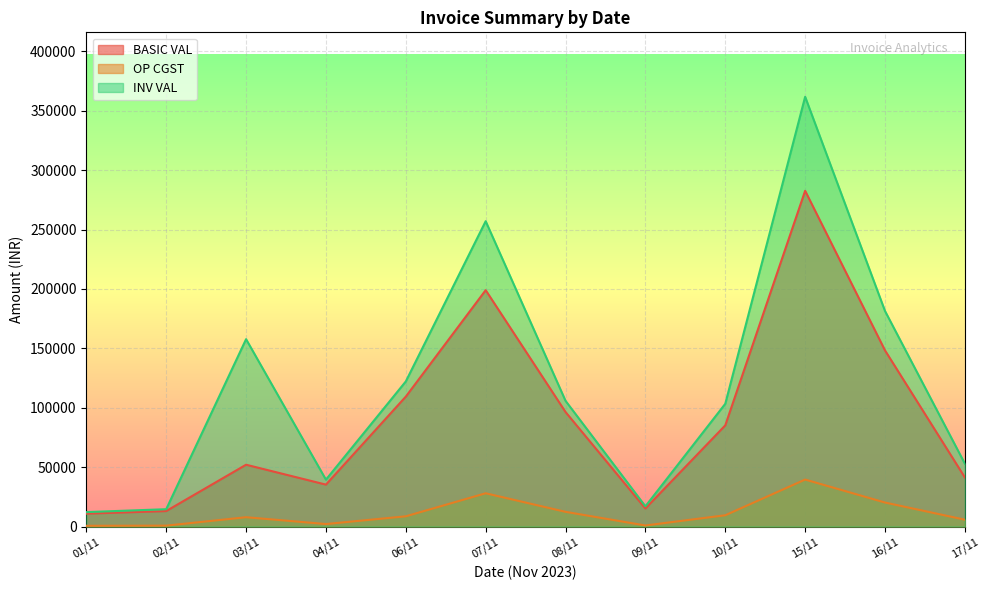

How many interior local peaks does the INV VAL series have?

3